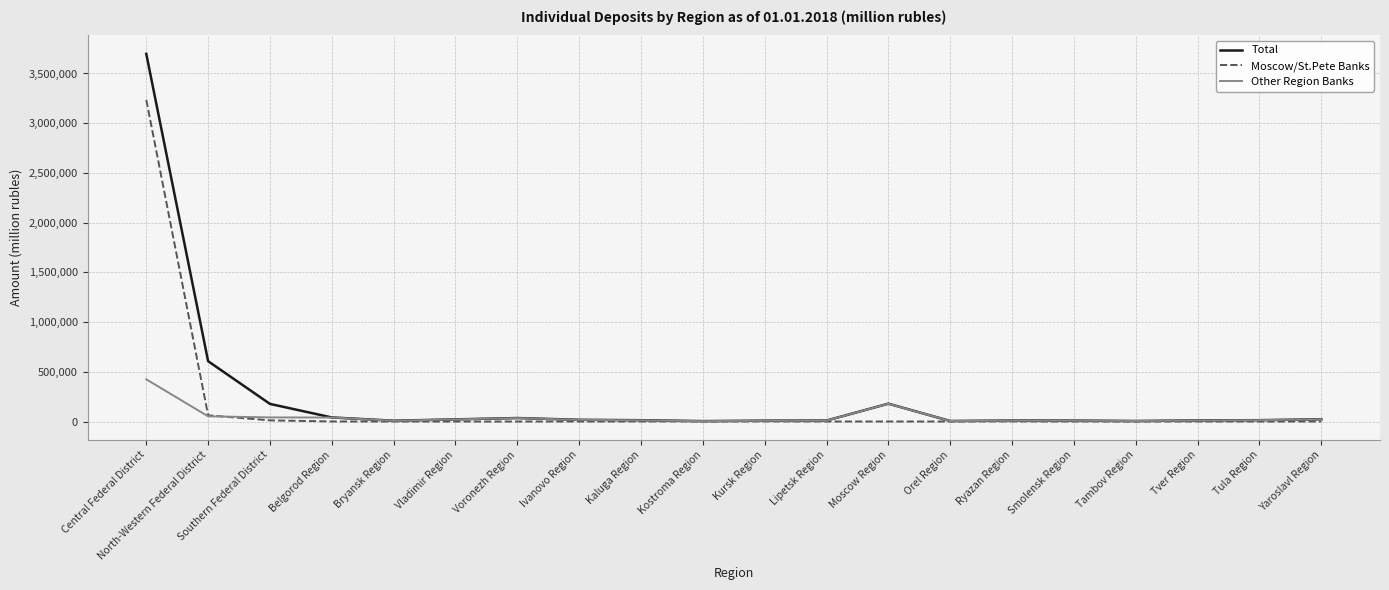

At which label does Total reach its peak?

Central Federal District